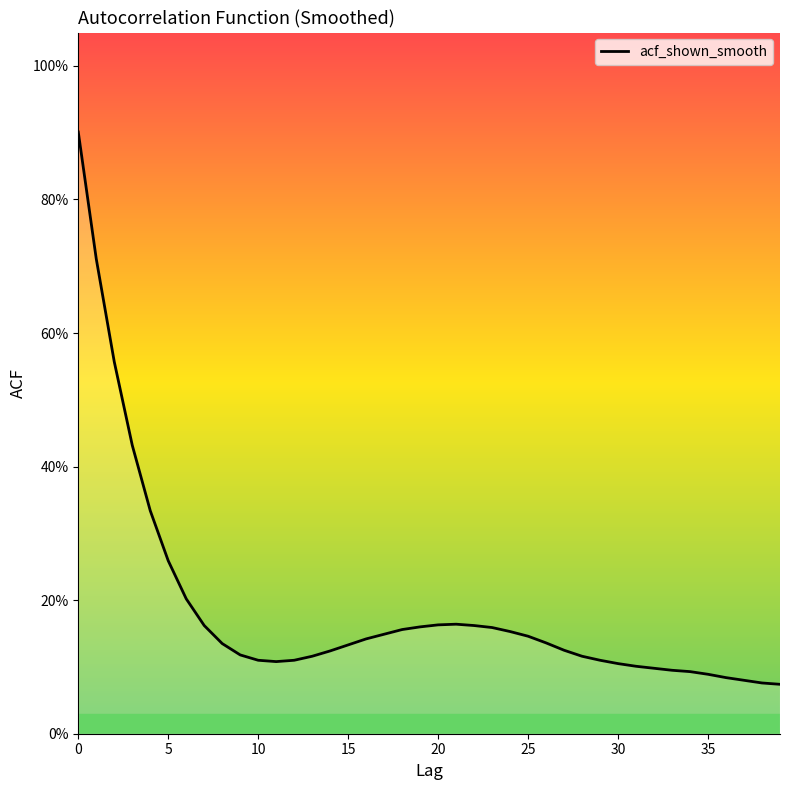

How many points are lower than both their immediate neighbors (excluding endpoints)?

1